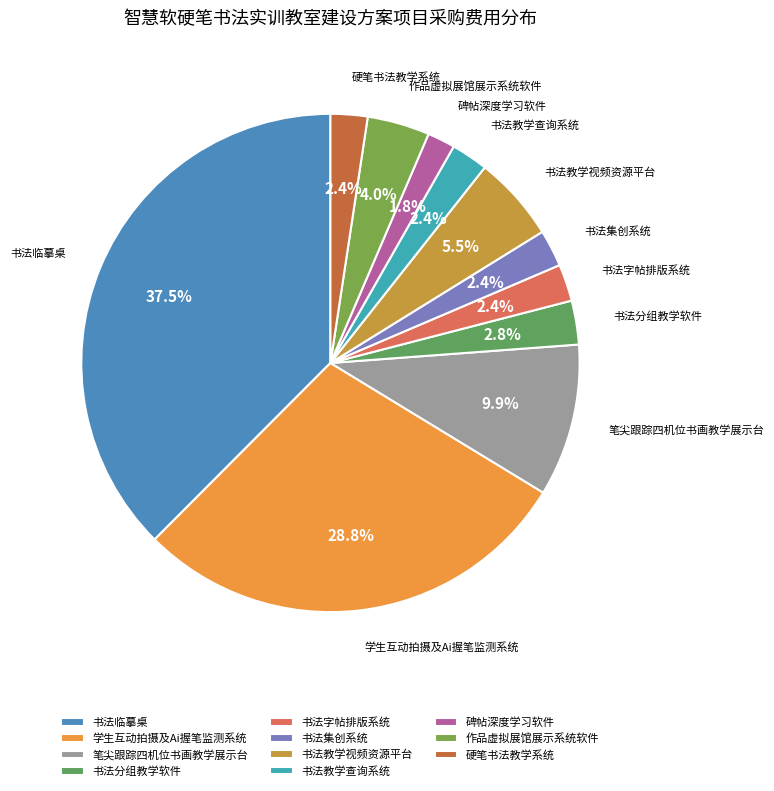

What is the ratio of the value at 书法教学查询系统 to the value at 书法教学视频资源平台?

0.4